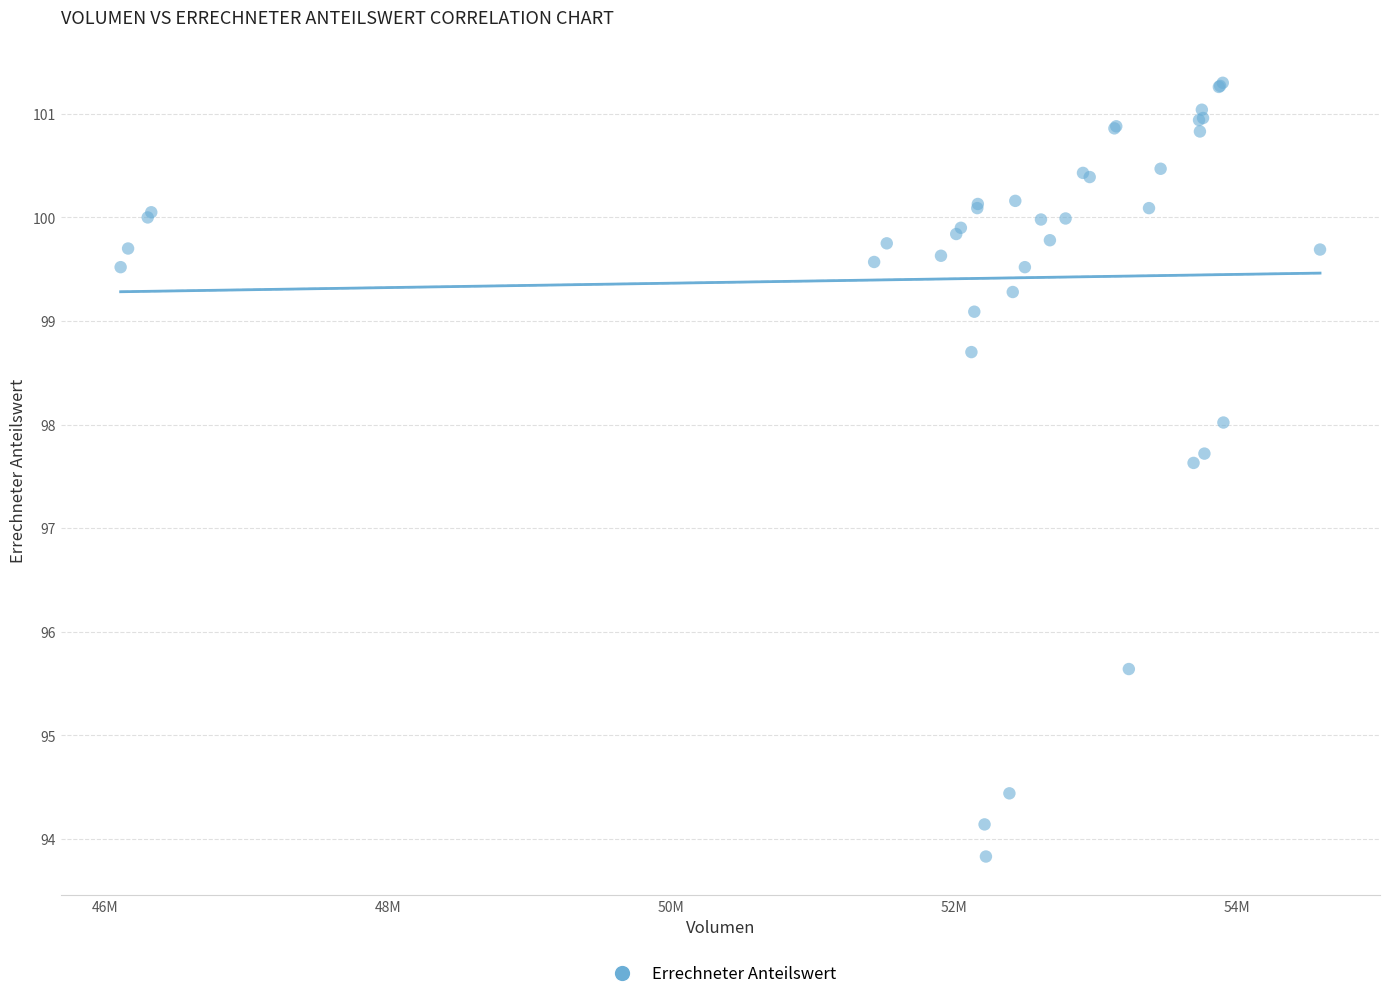

What Y value in the scatter plot is closest to 97?

97.6